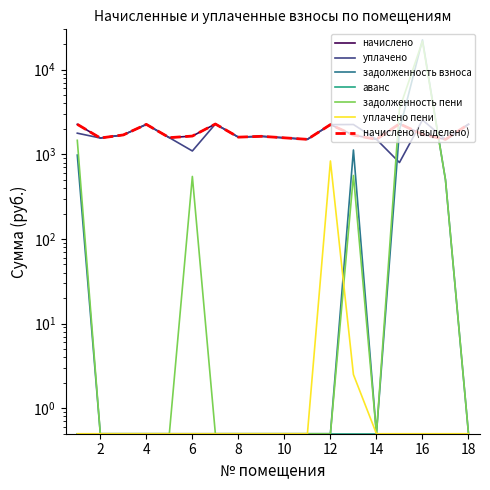

How many interior local valleys does the задолженность взноса series have?

1